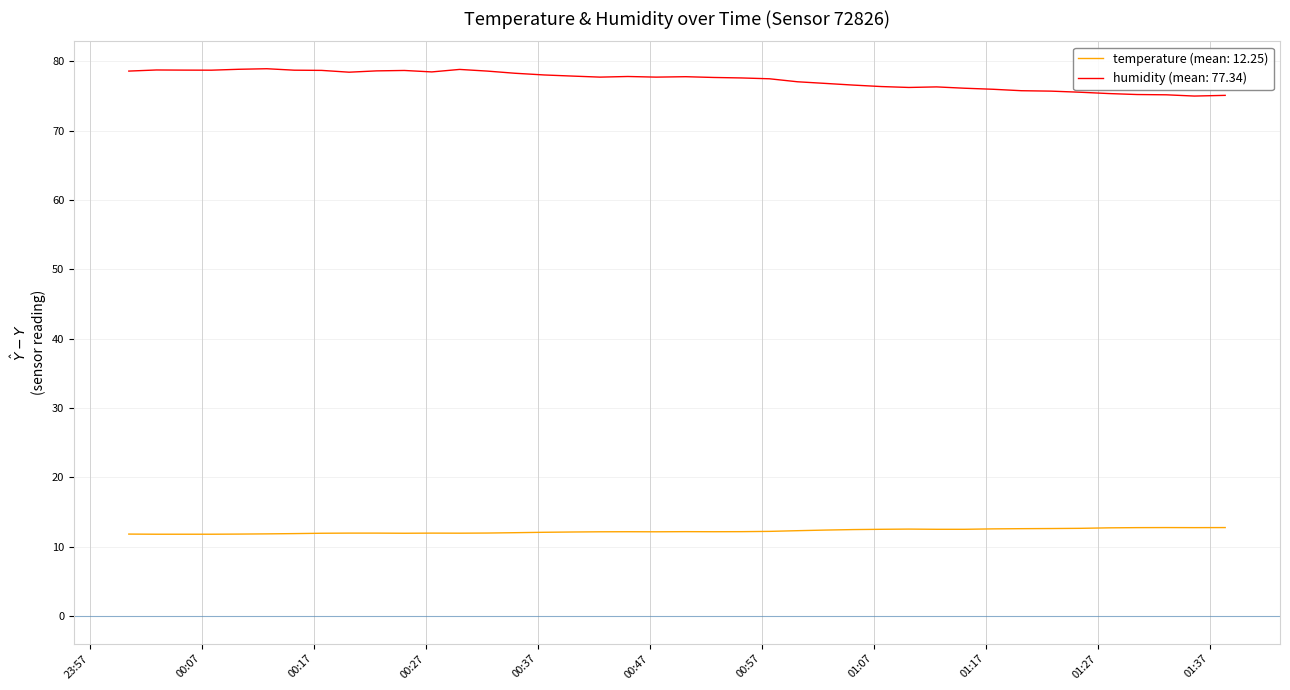

Which series has the largest total across all categories?

humidity (mean: 77.34)